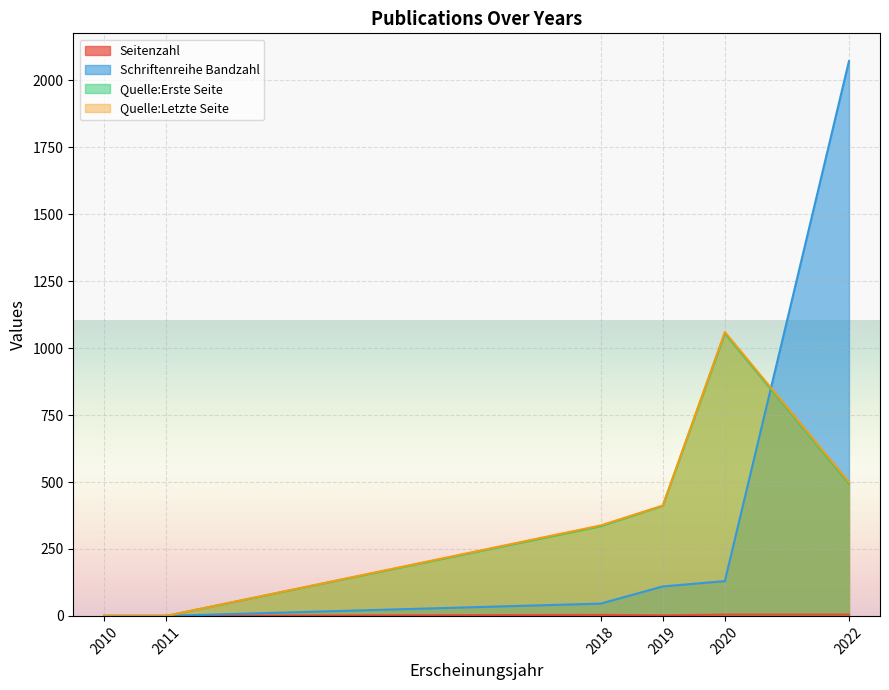

Is the value of Schriftenreihe Bandzahl at 2020 greater than the value of Quelle:Erste Seite at 2018?

No